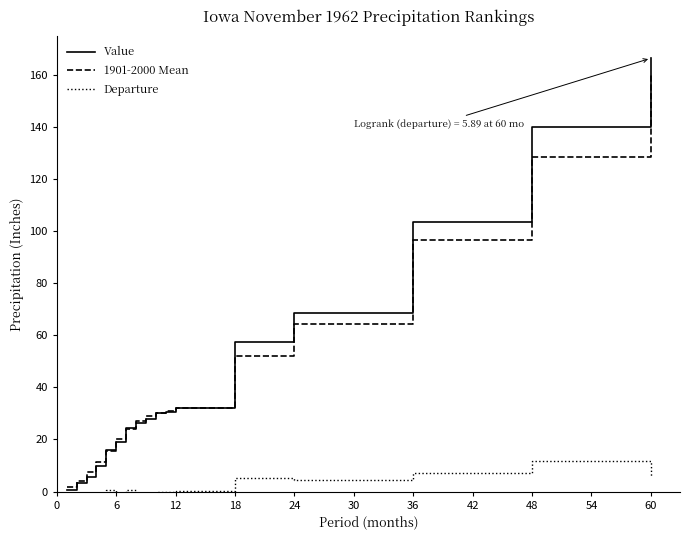

The value of 1901-2000 Mean at 12 is 32.1. True or false?

True